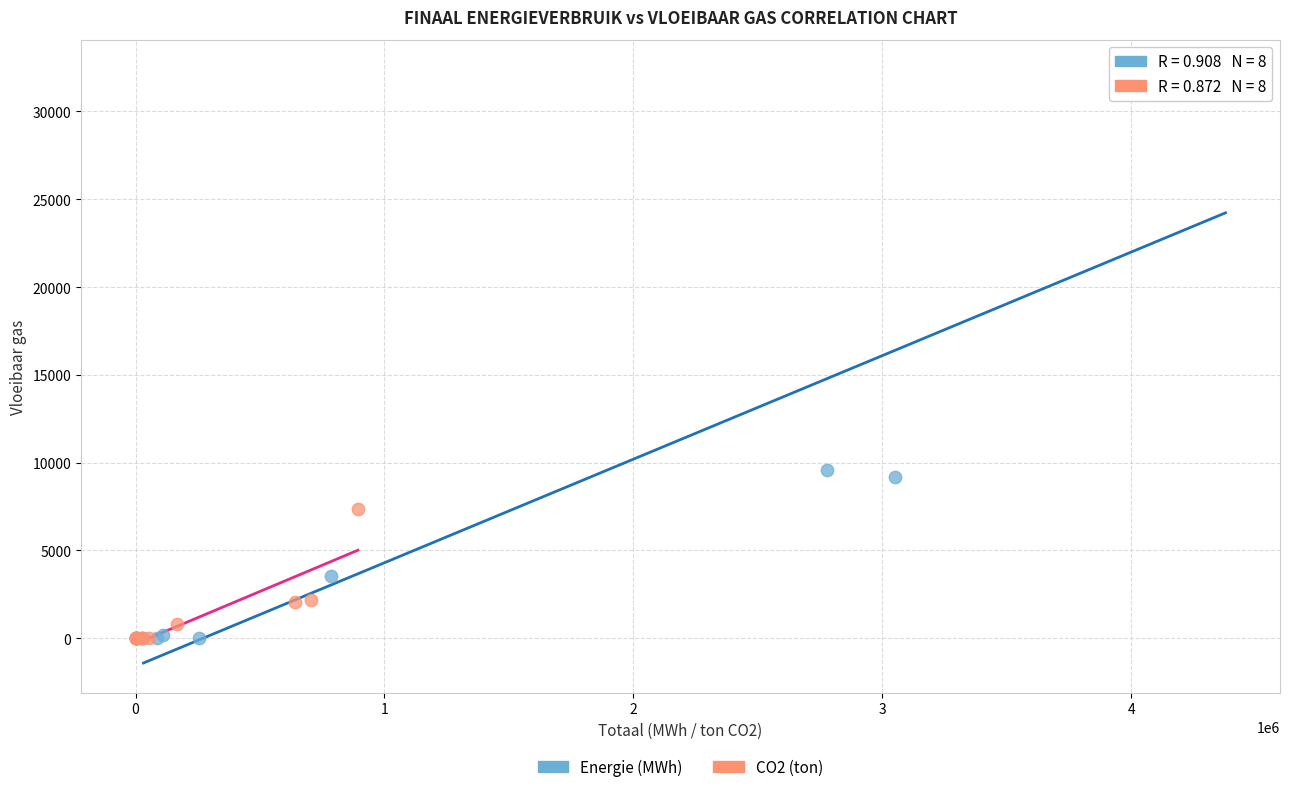

What are all the series names shown in the legend?

Energie (MWh), CO2 (ton)